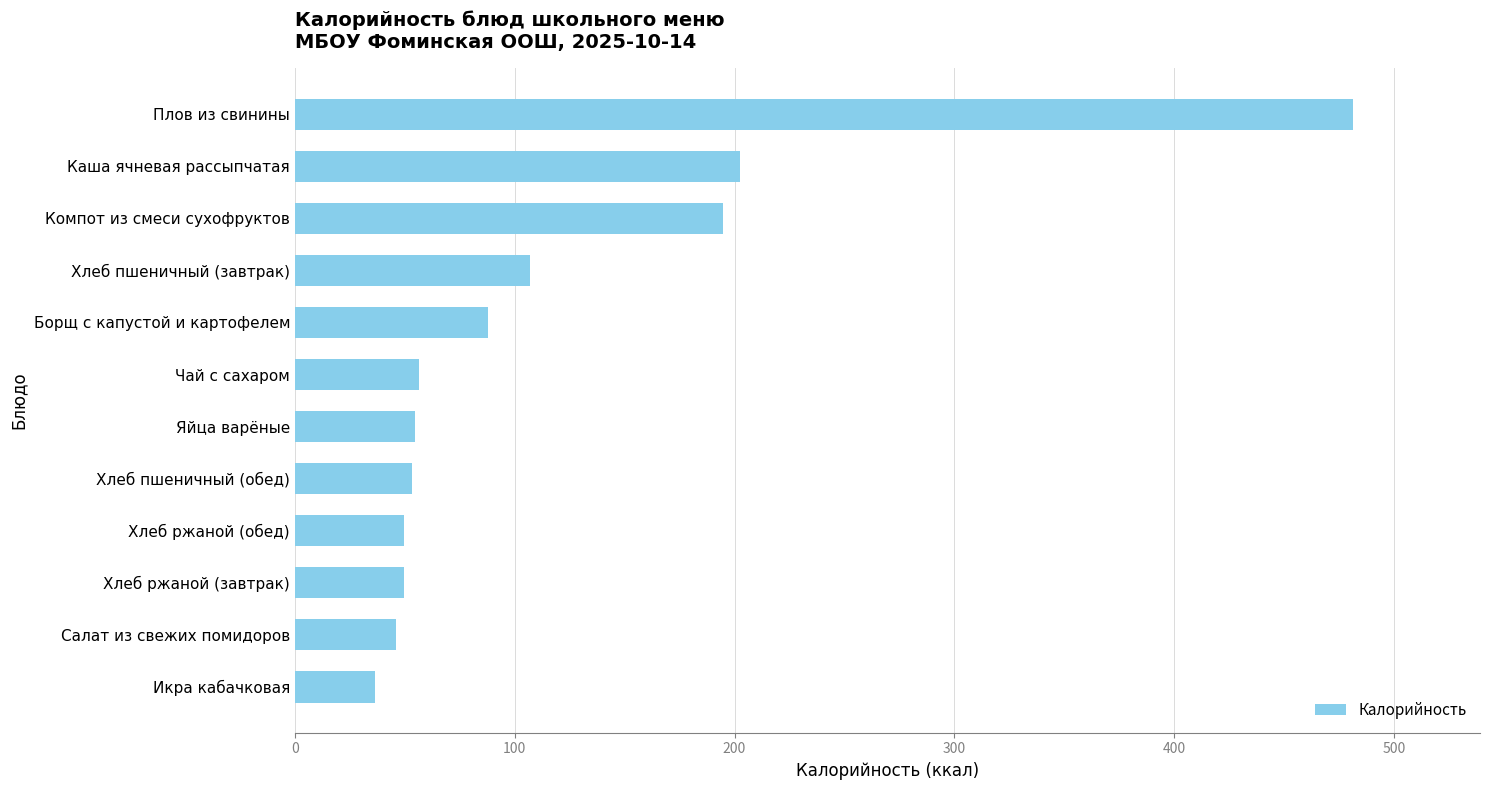

What is the ratio of the value at Борщ с капустой и картофелем to the value at Икра кабачковая?

2.4